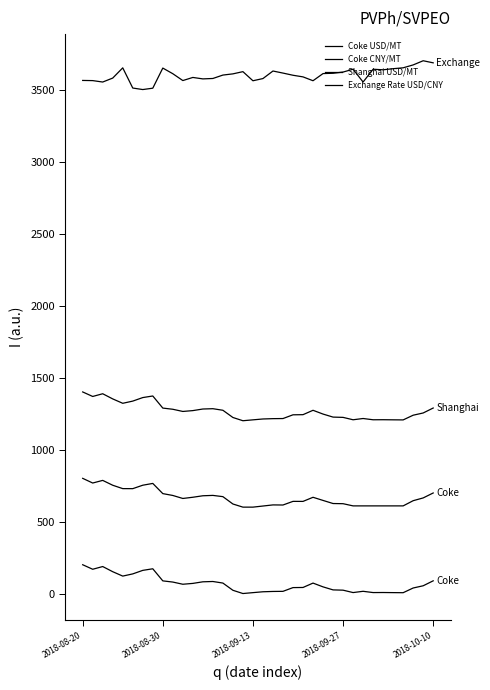

At which label does Coke USD/MT first exceed 53?

2018-08-20